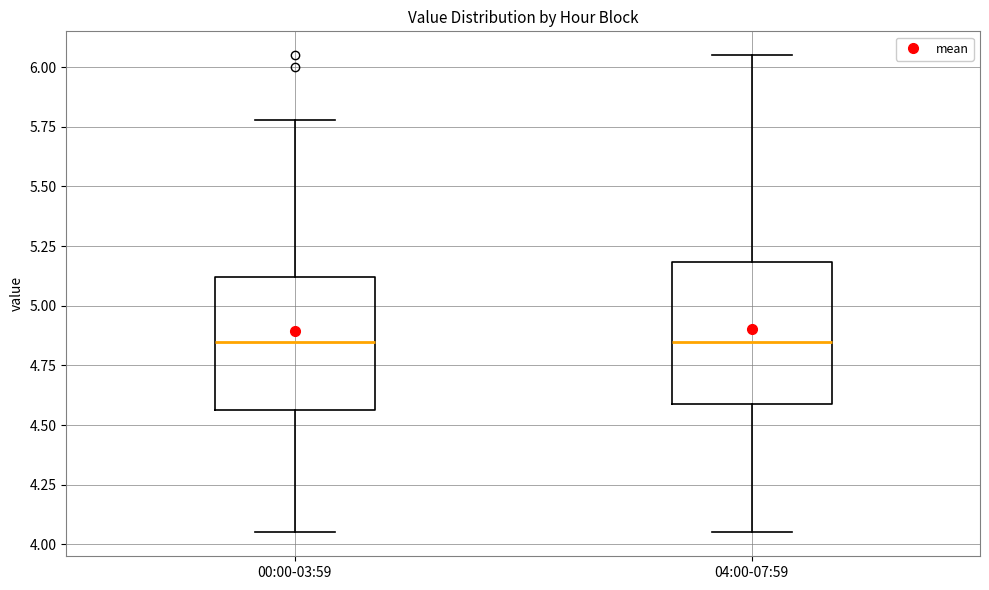

Where is the lower edge of the box for 00:00-03:59 on the y-axis? The values are not printed on the chart, so give them approximately, as read against the axis.

4.55